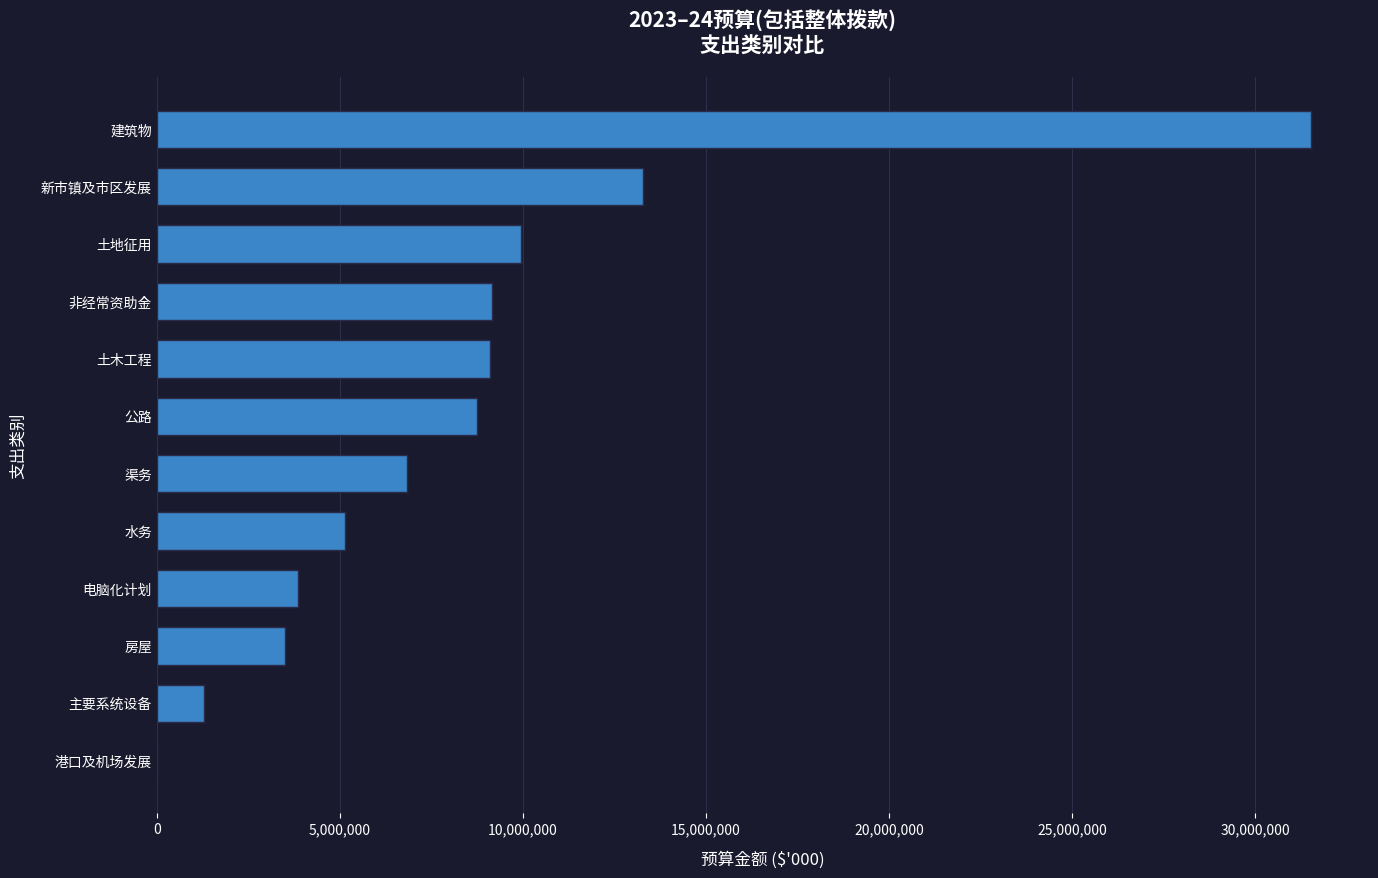

At which label is the value closest to 15758560?

新市镇及市区发展